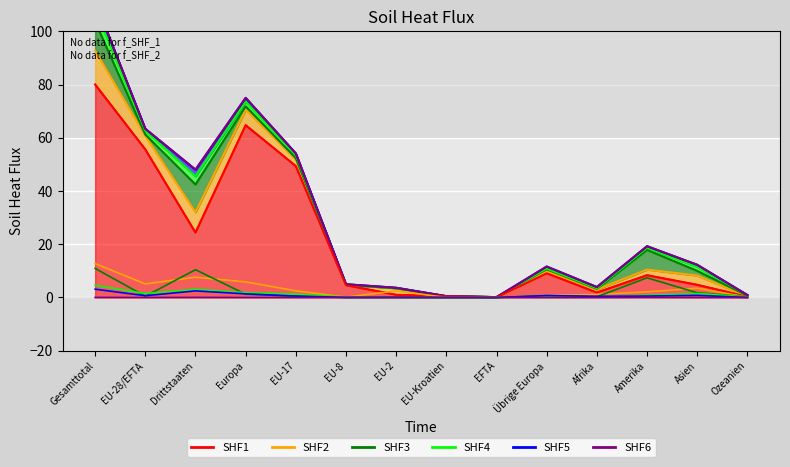

What is the sum of the SHF4 values at Afrika and Drittstaaten?

3.3